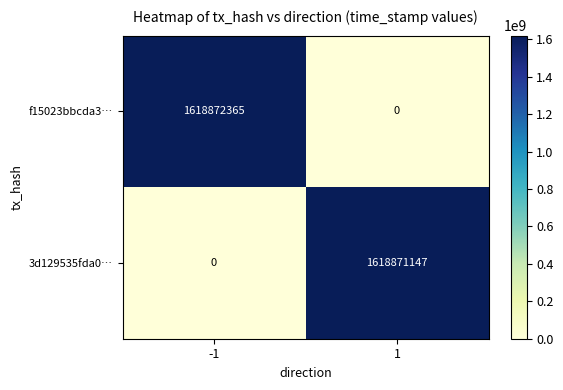

Reading left to right, what are all the values shown in this chart?

f15023bbcda3…: 1618872365	0
3d129535fda0…: 0	1618871147